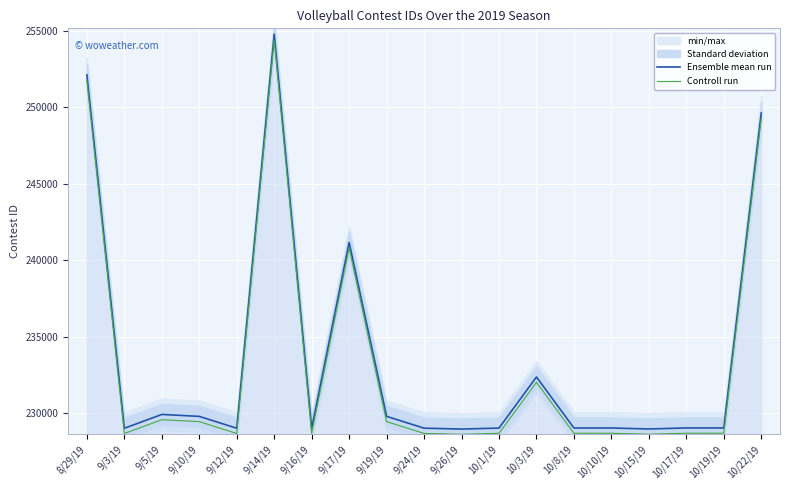

How many values in the Ensemble mean run series are below 229027?

9